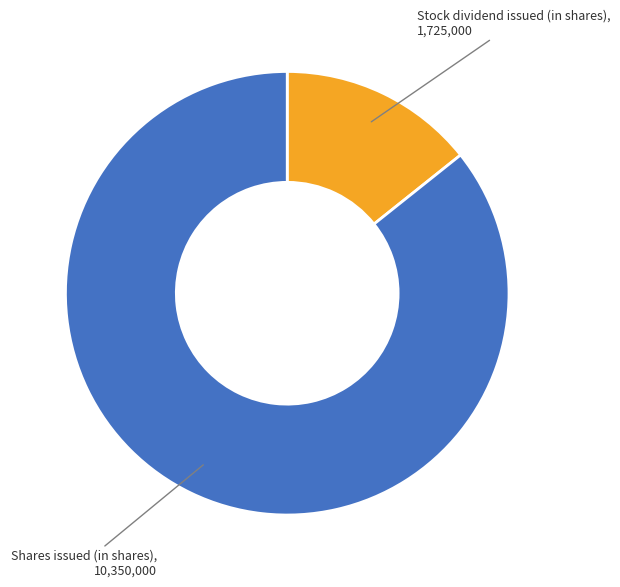

True or false: Stock dividend issued (in shares) accounts for 14% of the total.

True